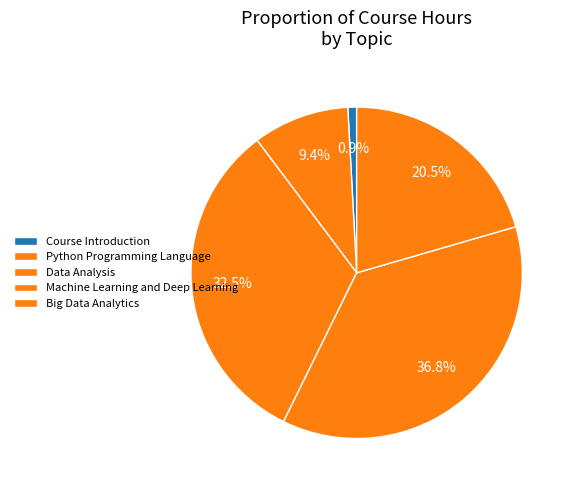

Is there any slice that represents more than half of the pie?

No